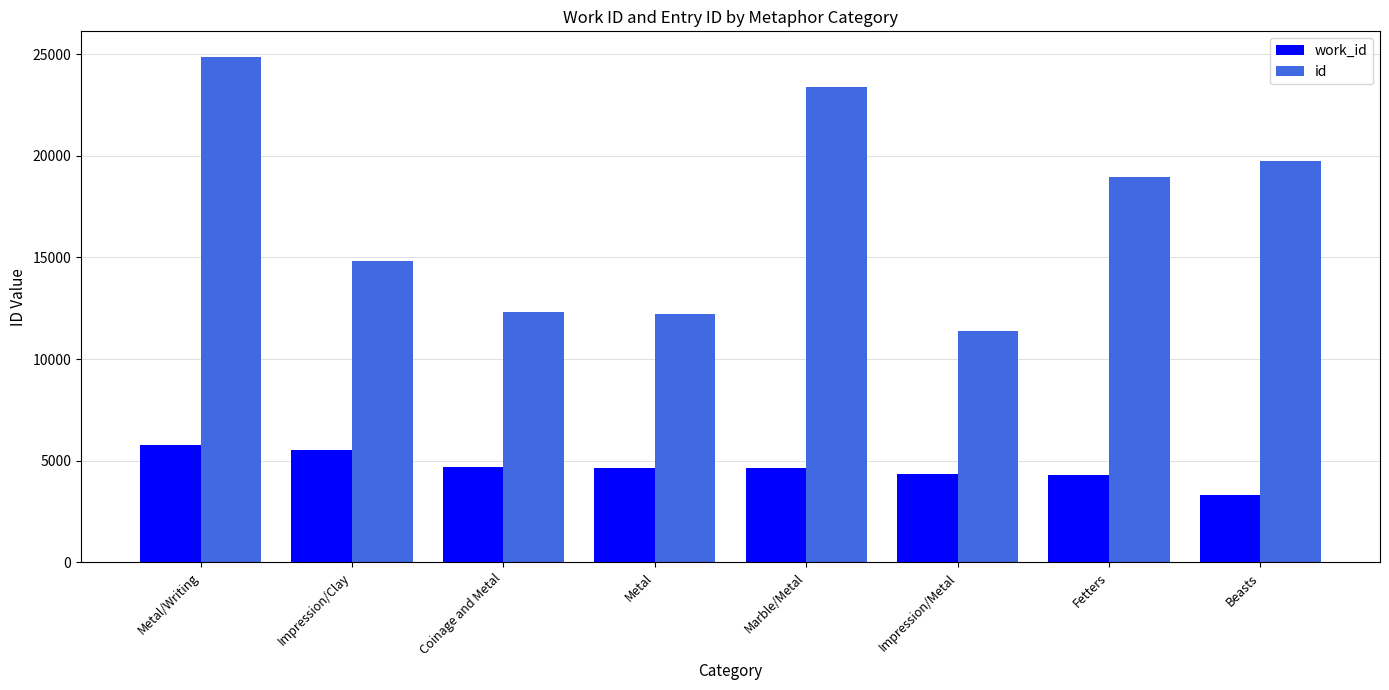

Is the value of work_id at Beasts greater than the value of id at Beasts?

No